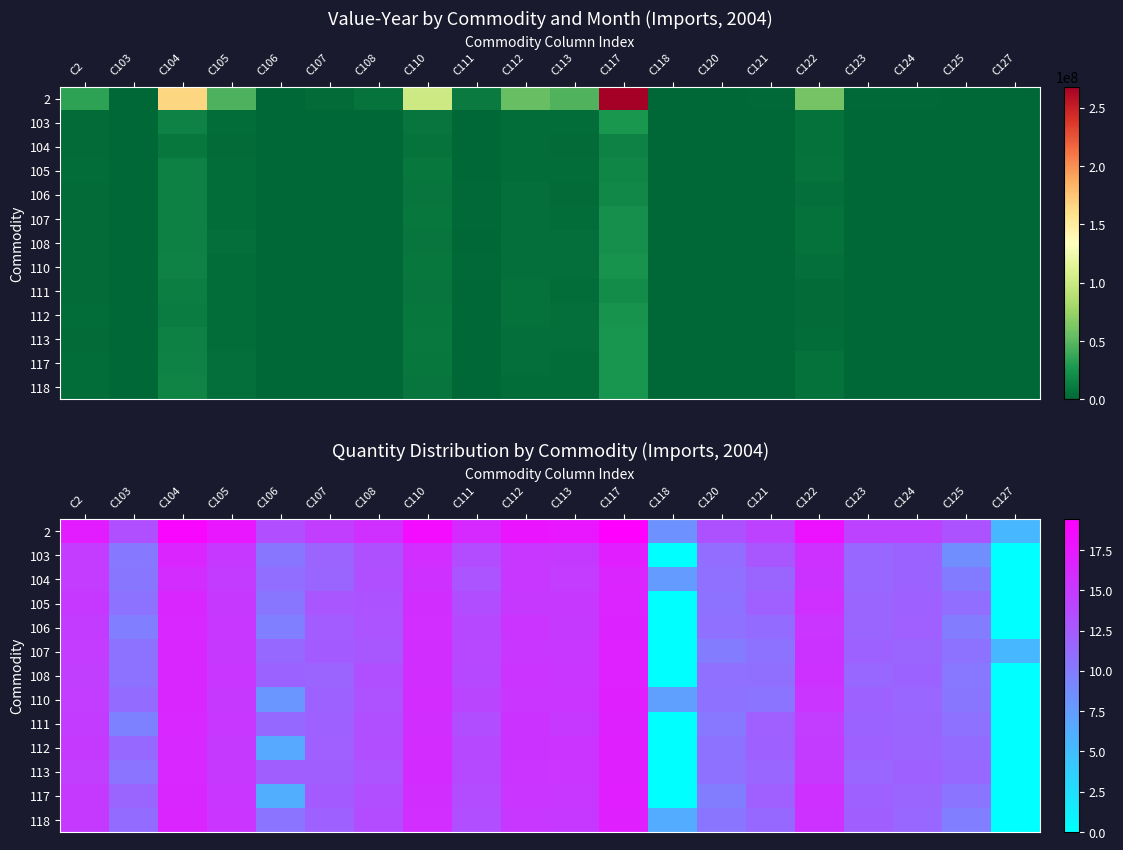

True or false: 104 has a value of 21.1 at C122.

False